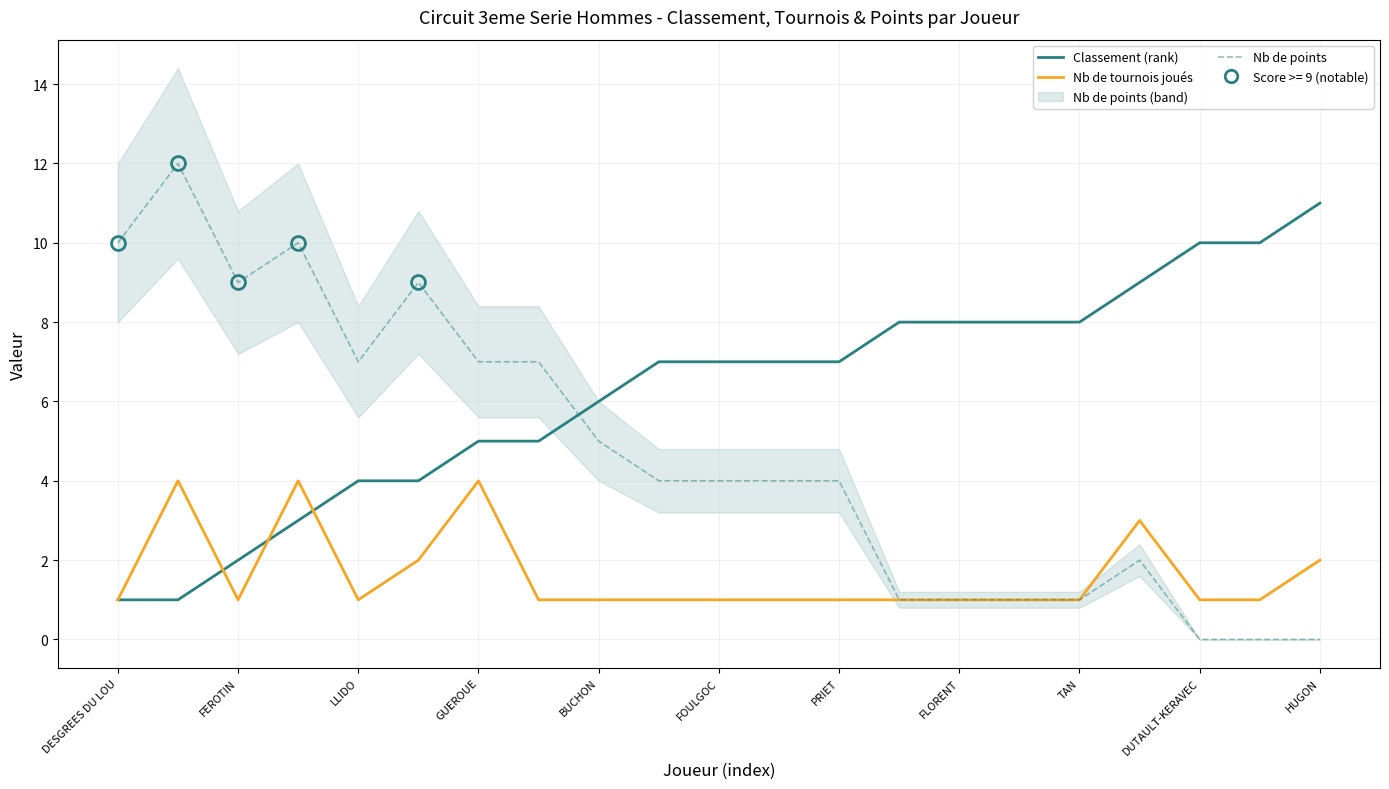

At how many categories does at least one series exceed 9?

6